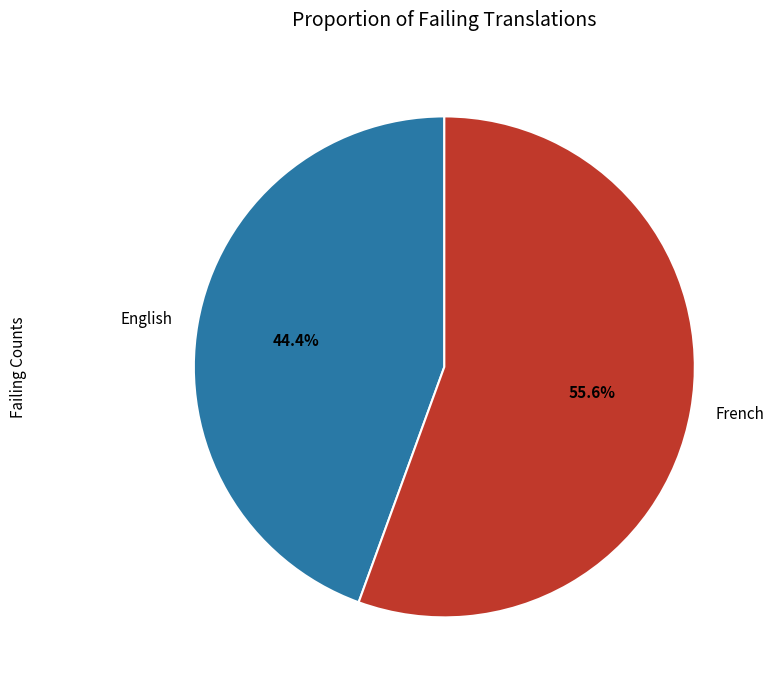

Count the number of slices in the pie.

2